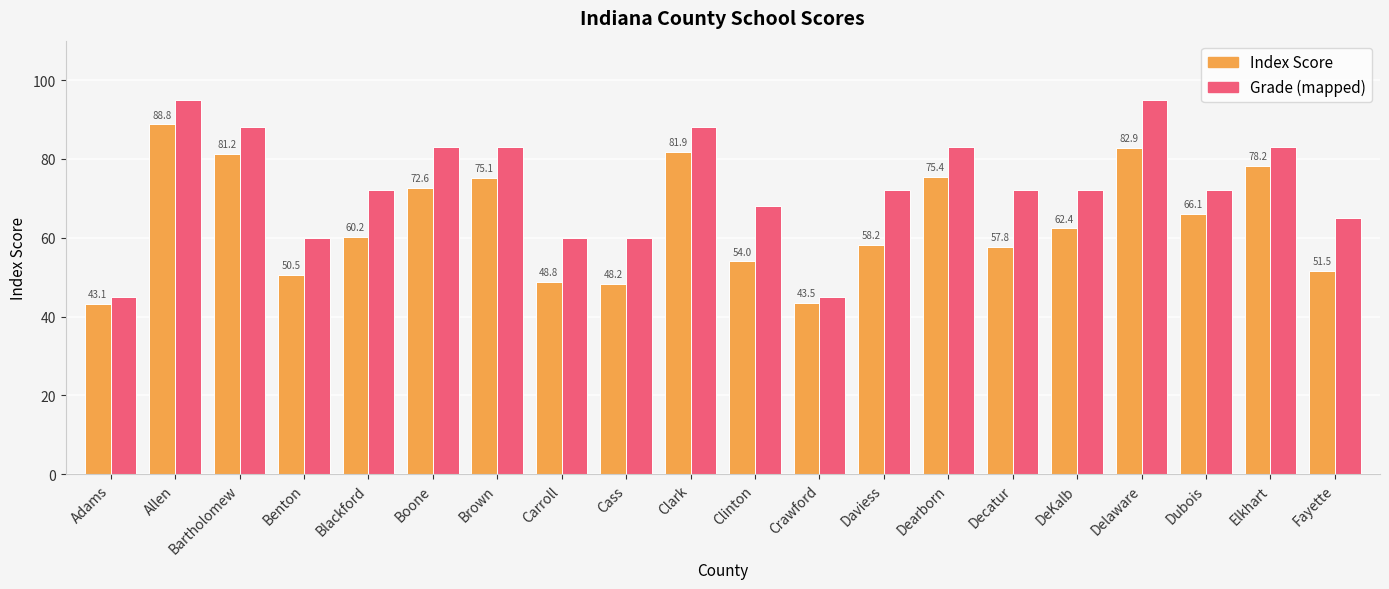

What is the difference between the highest and lowest values at Clinton?

14.0